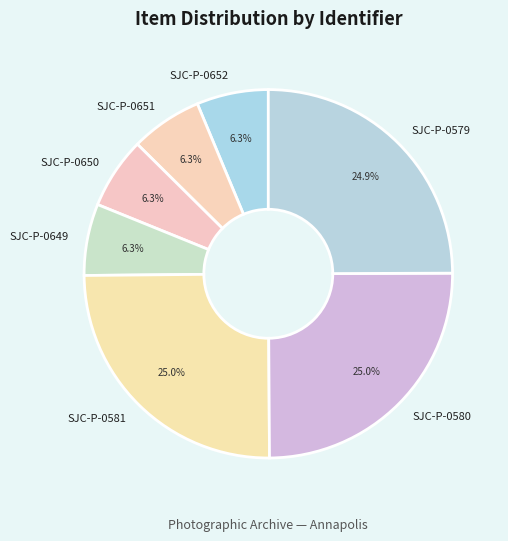

Is it true that SJC-P-0650 is 1% of the pie?

False